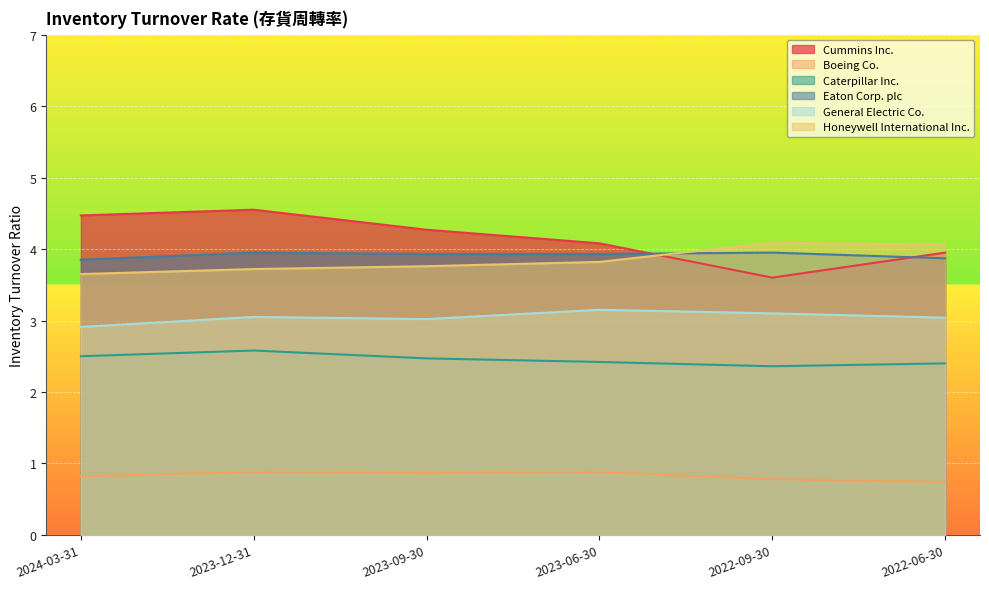

What is the average value of the General Electric Co. series?

3.0